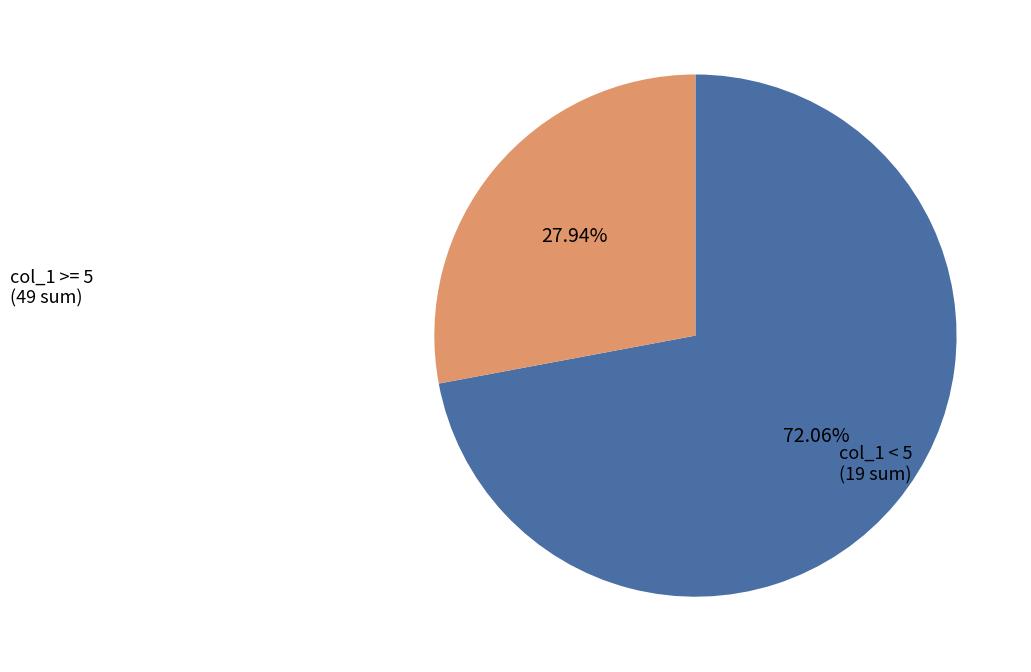

What is the ratio of the value at col_1 >= 5 to the value at col_1 < 5?

2.6